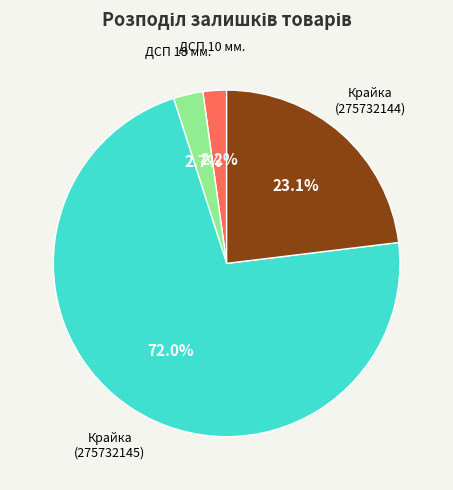

Does any single category account for the majority?

Yes